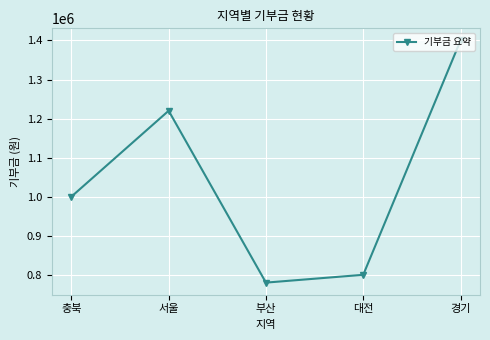

What is the sum of all values?

5200000